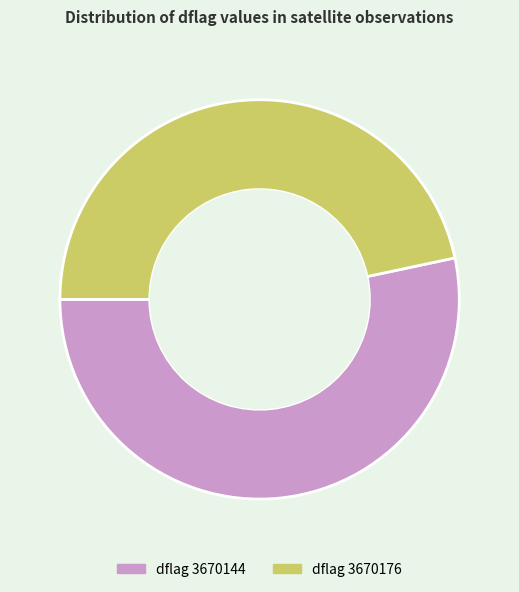

Is it true that dflag 3670144 is 53% of the pie?

True